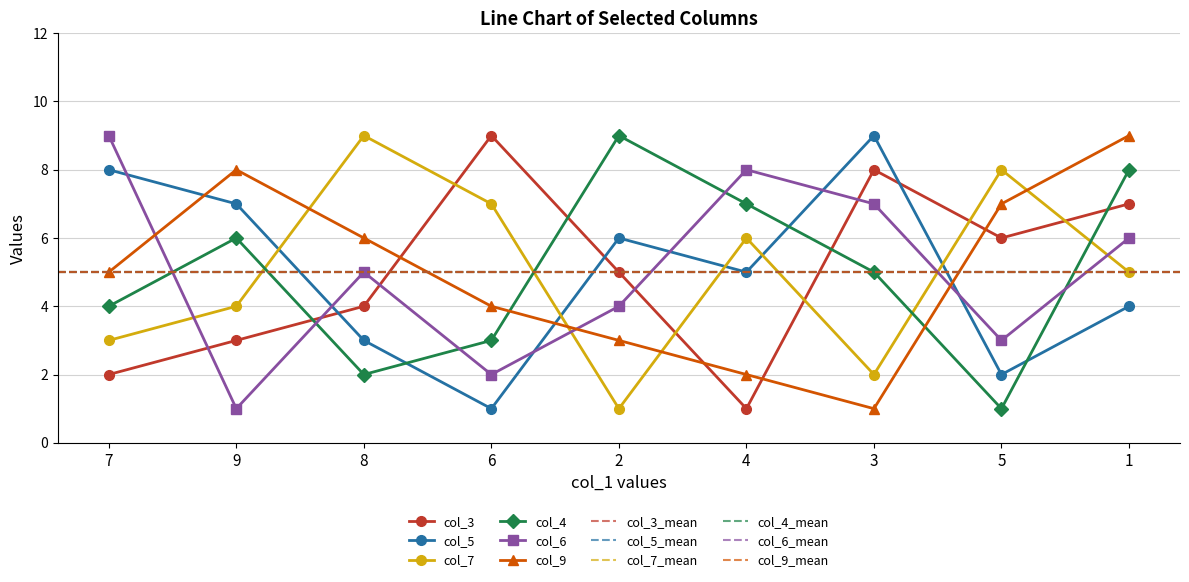

Where does the col_3 series first go above 5?

6